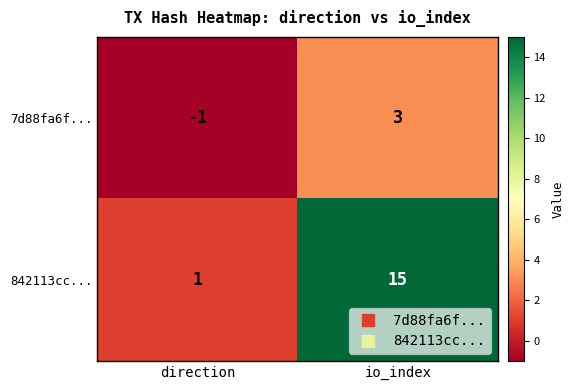

Count the number of categories in the chart.

2